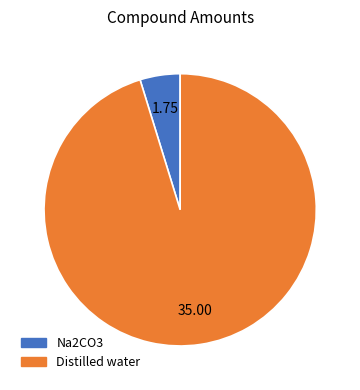

Which category has the biggest portion of the pie?

Distilled water